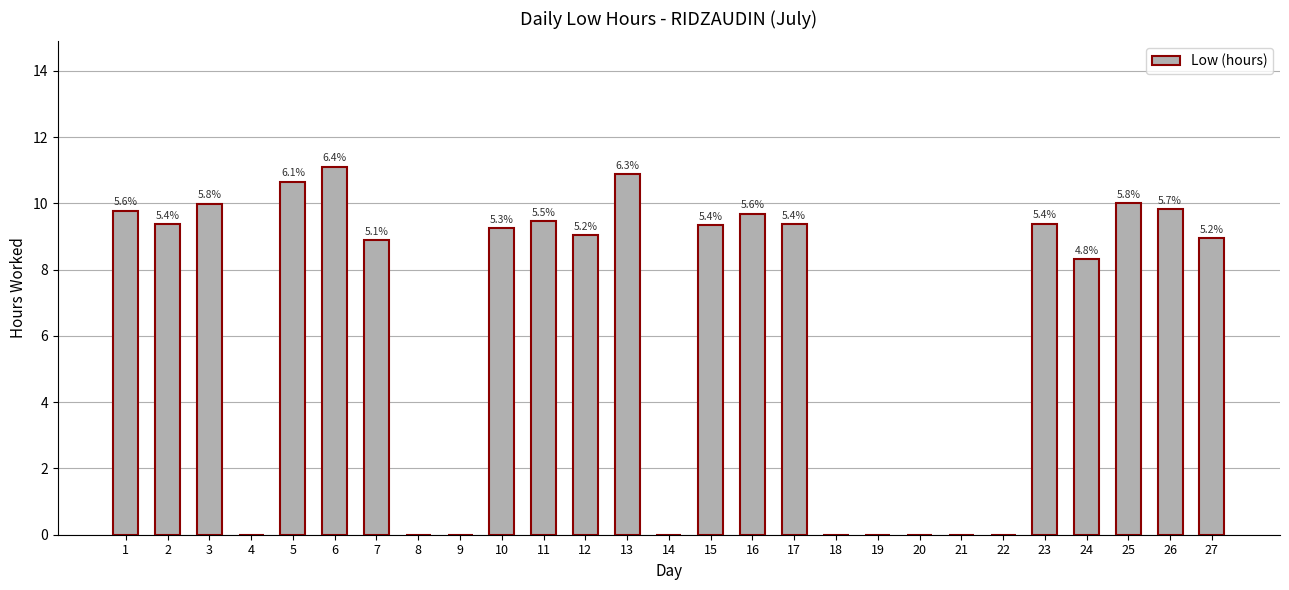

List the labels in order of value, smallest first.

4, 8, 9, 14, 18, 19, 20, 21, 22, 24, 7, 27, 12, 10, 15, 2, 17, 23, 11, 16, 1, 26, 3, 25, 5, 13, 6